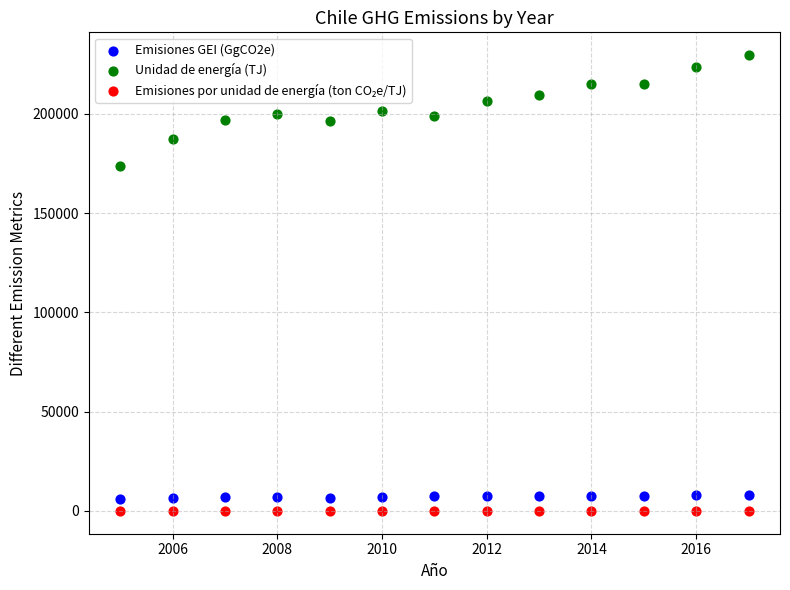

Across all series, what Y value is closest to 114772?

173646.6